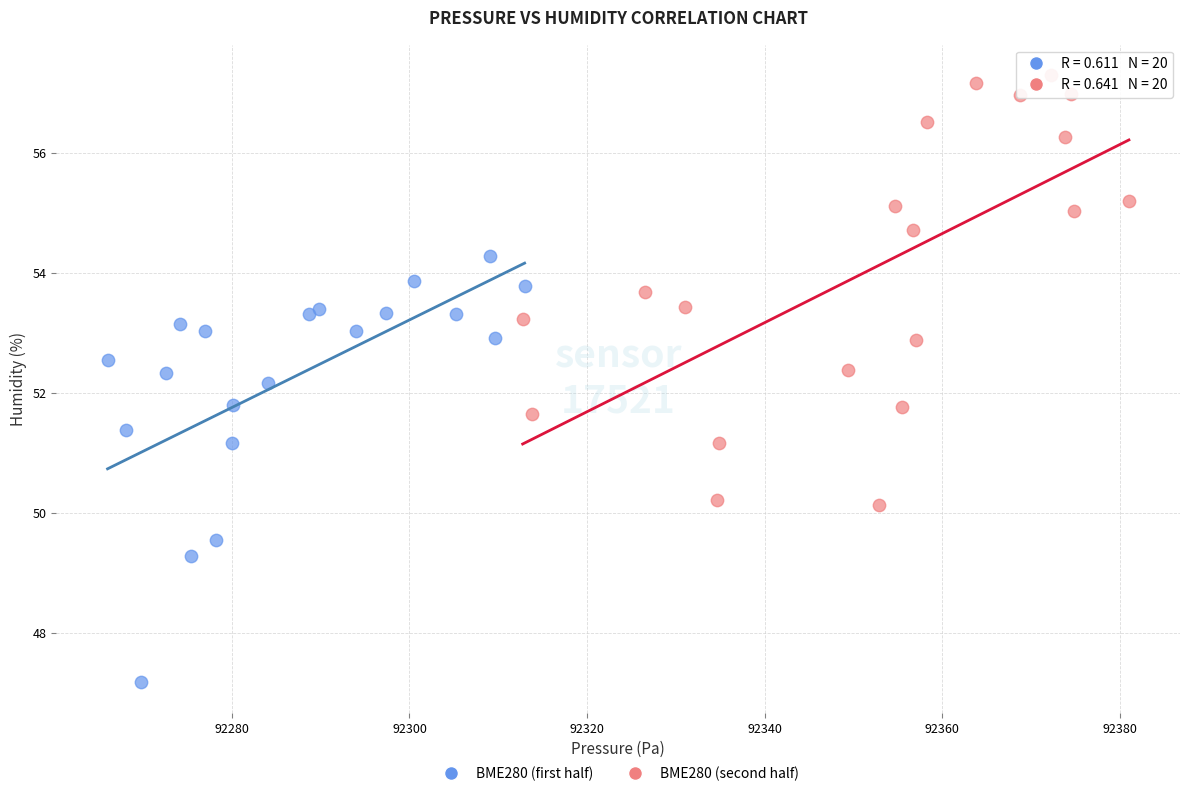

What are all the series names shown in the legend?

BME280 (first half), BME280 (second half)